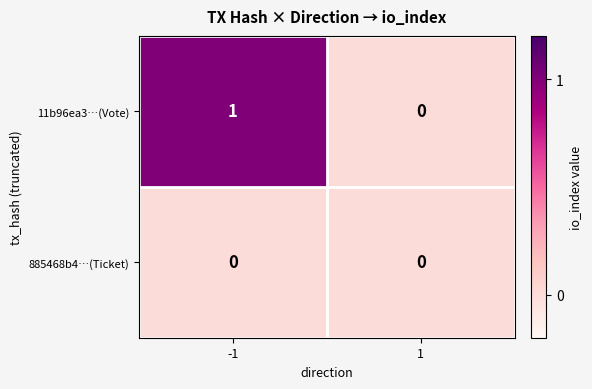

What is the difference between the highest and lowest values at -1?

1